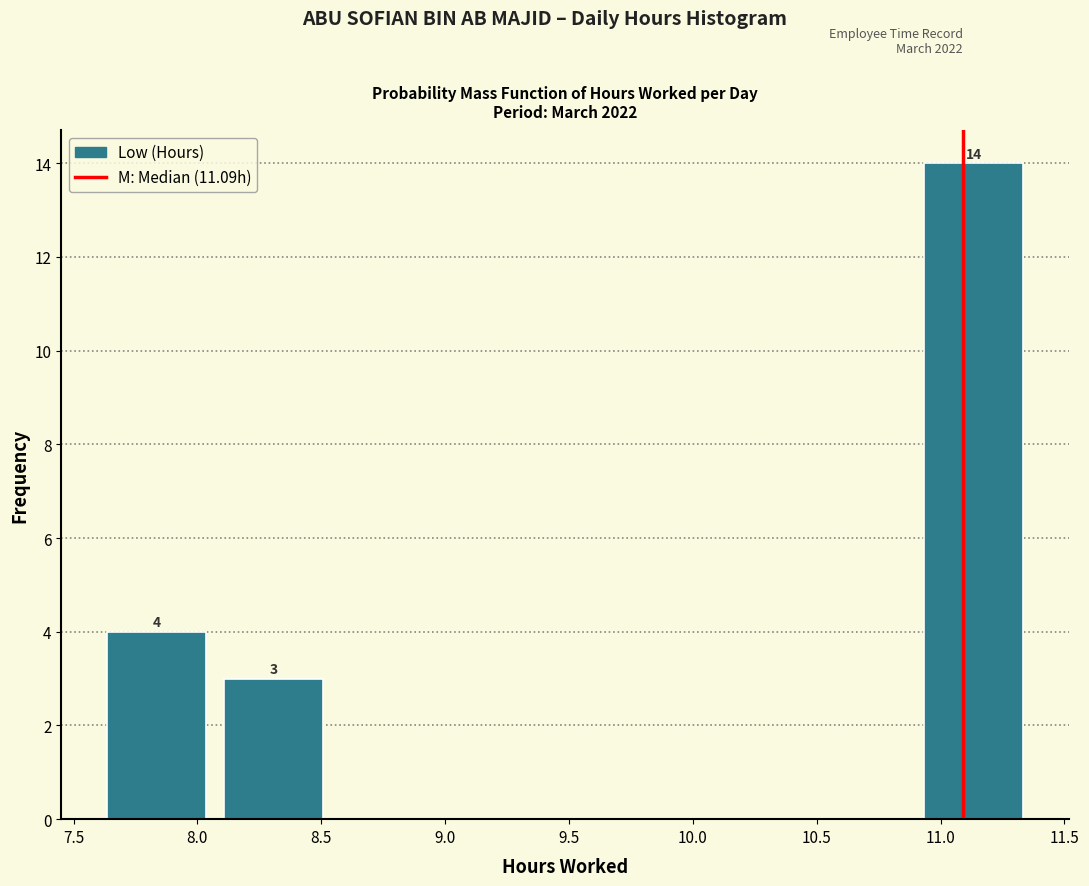

Which range on the x-axis has the tallest bar?

10.90 to 11.35